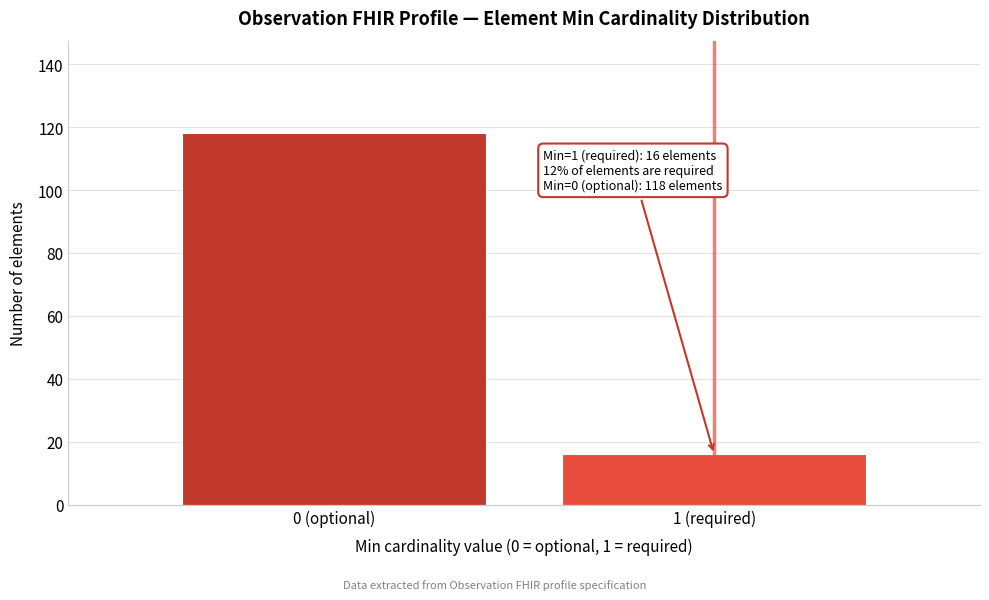

Reading left to right, list all the values displayed in this chart.

0 (optional)=118	1 (required)=16